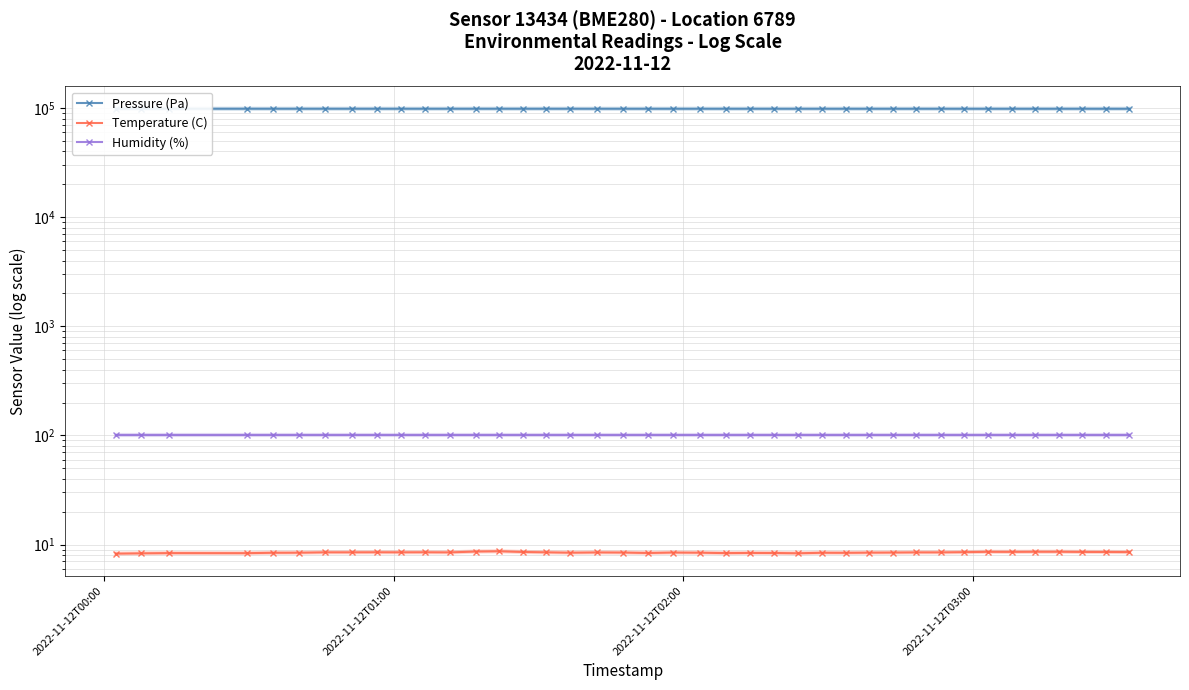

True or false: Humidity (%) and Temperature (C) intersect in this chart.

False